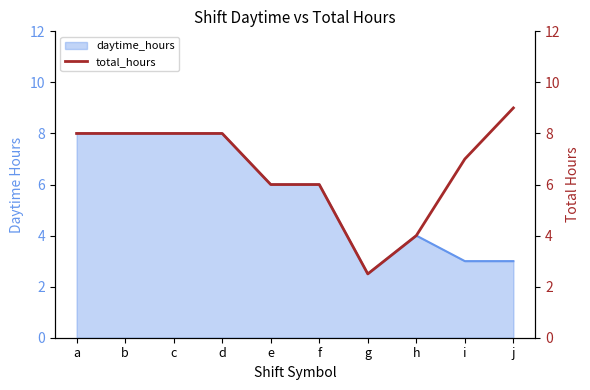

What is the maximum value shown in the chart?

9.0